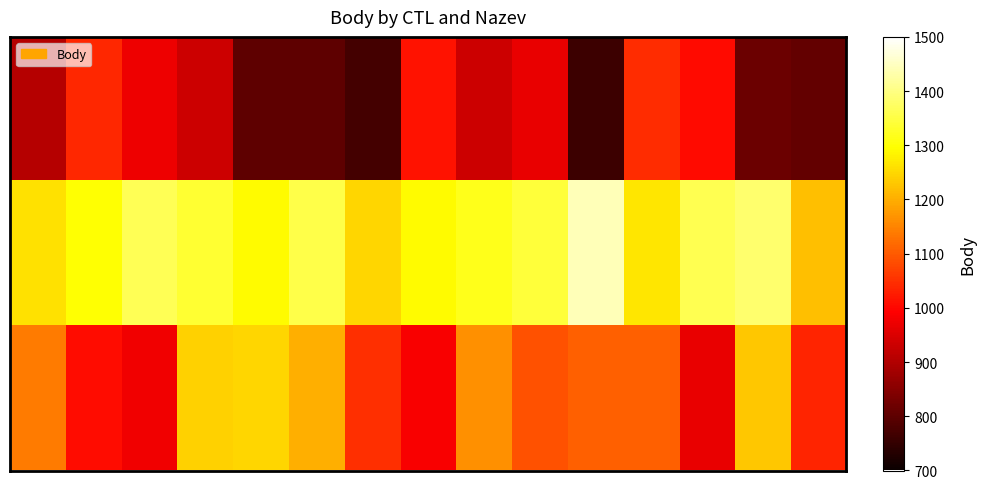

At which category is the sum across all series the highest?

3